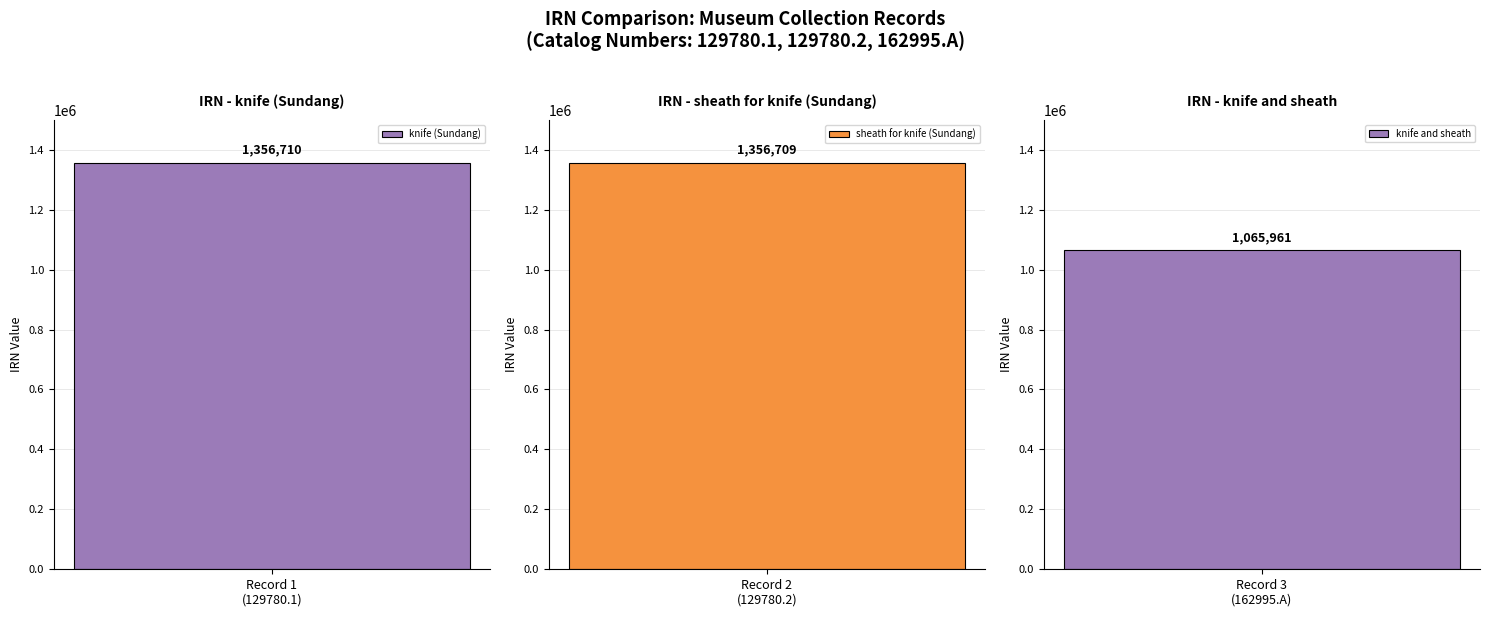

What is the average value?

1259793